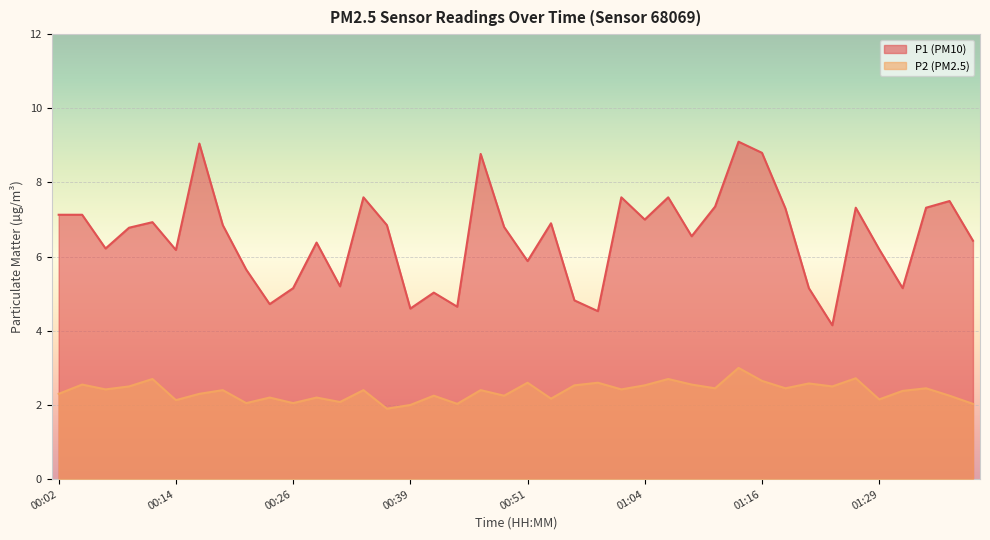

What is the maximum value for P1?

9.1